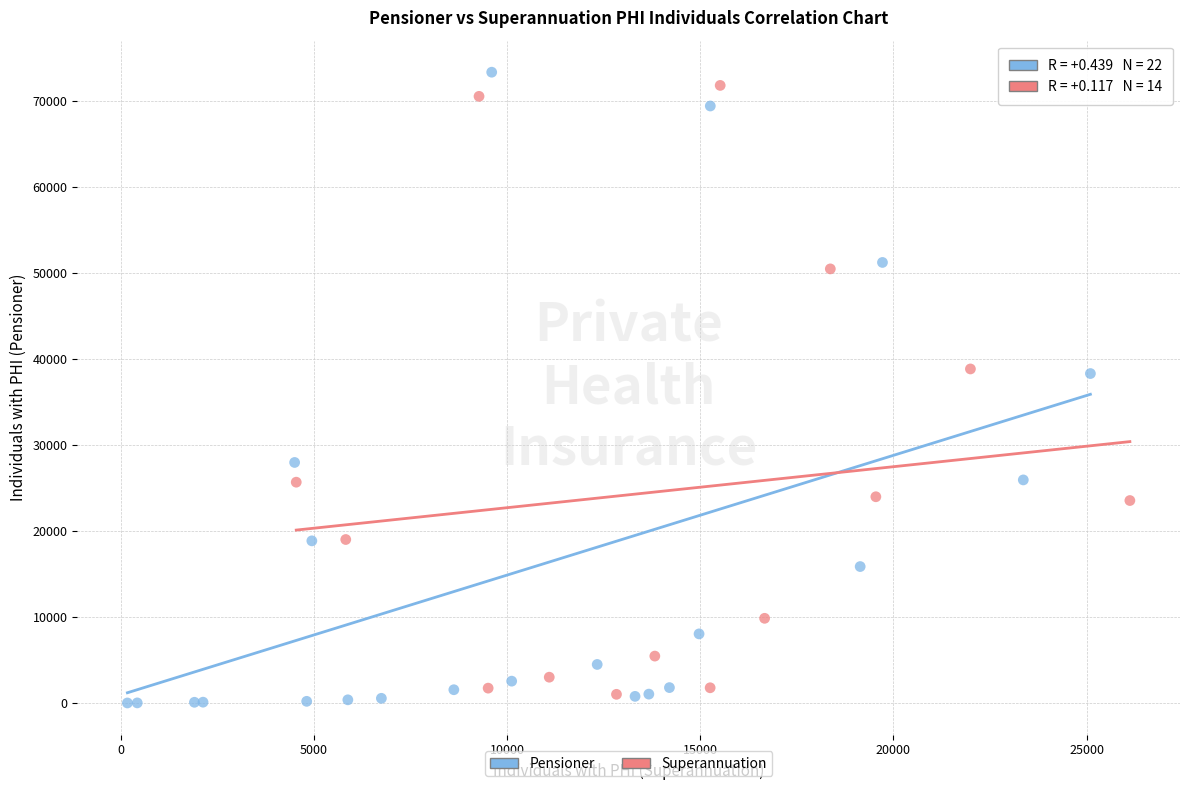

Which series reaches the maximum Y coordinate?

Pensioner